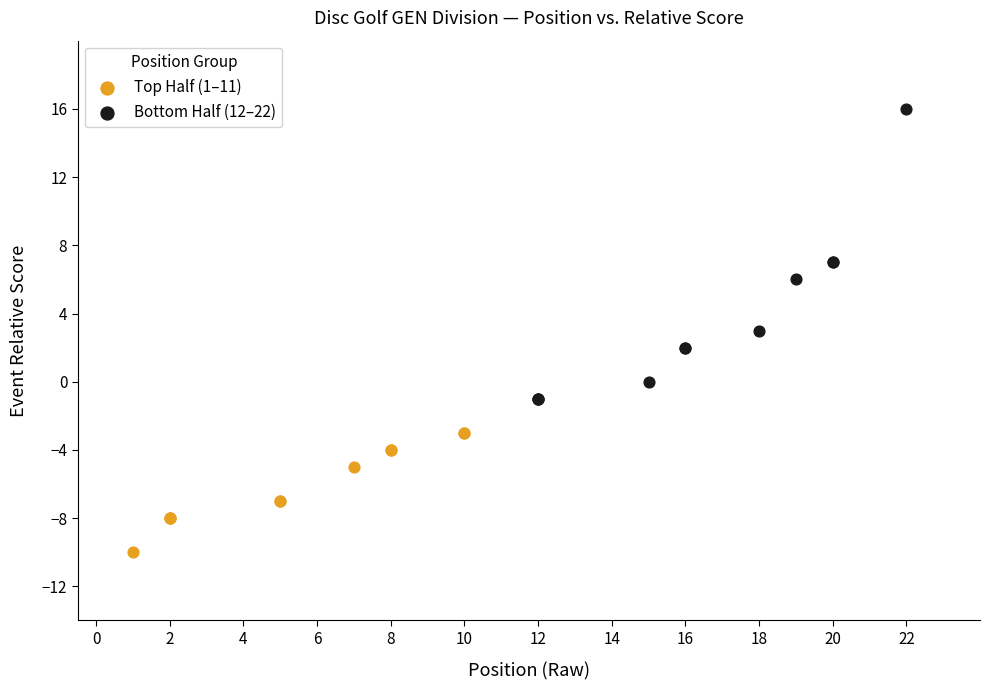

Which series has the largest Y range (max minus min)?

Bottom Half (12–22)